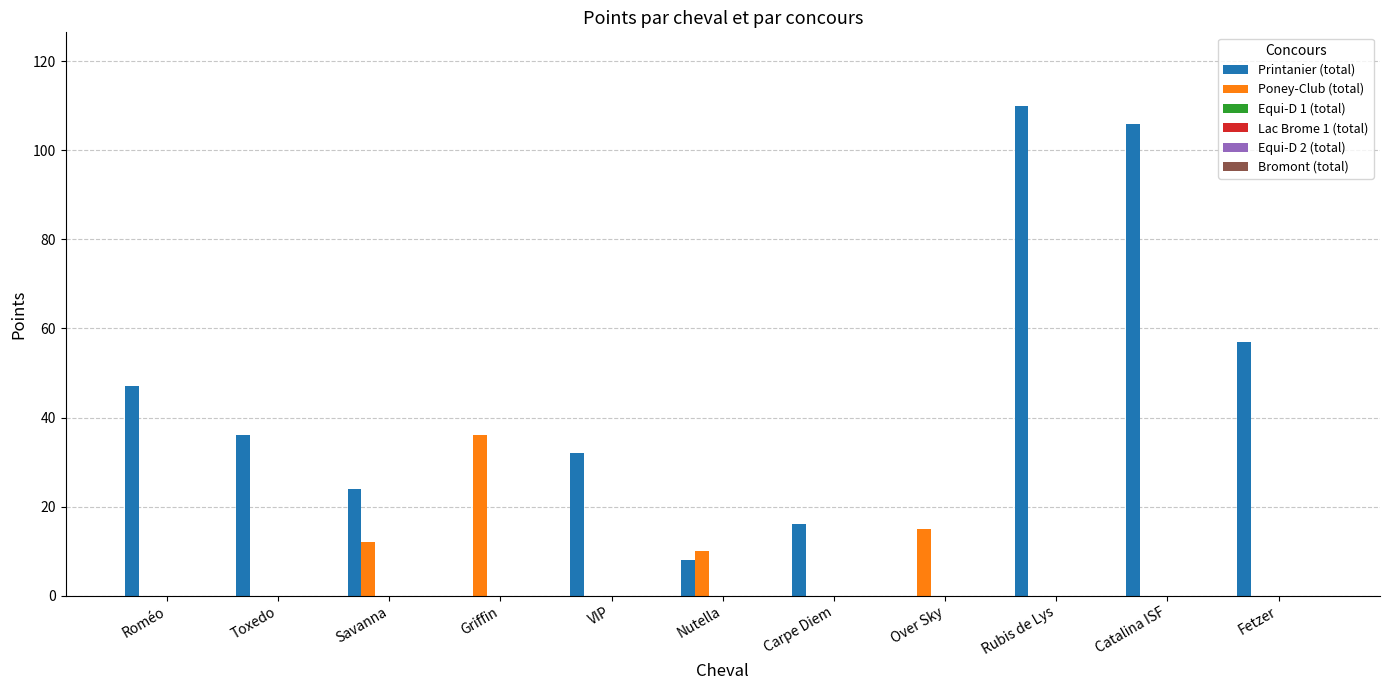

Which series changed the most between Over Sky and Rubis de Lys?

Printanier (total)